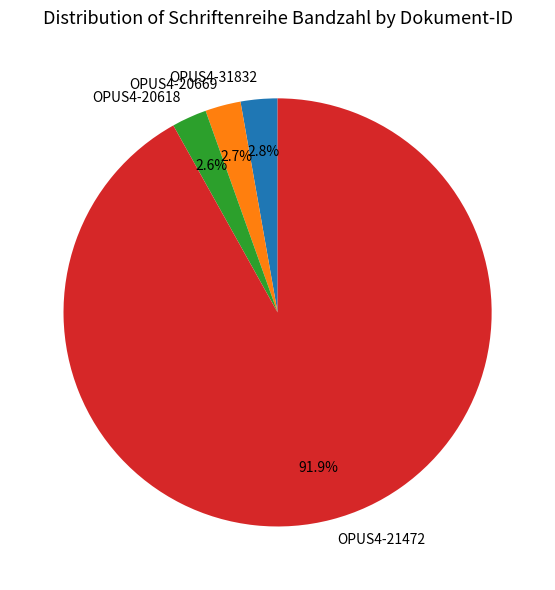

How many slices are in this pie chart?

4